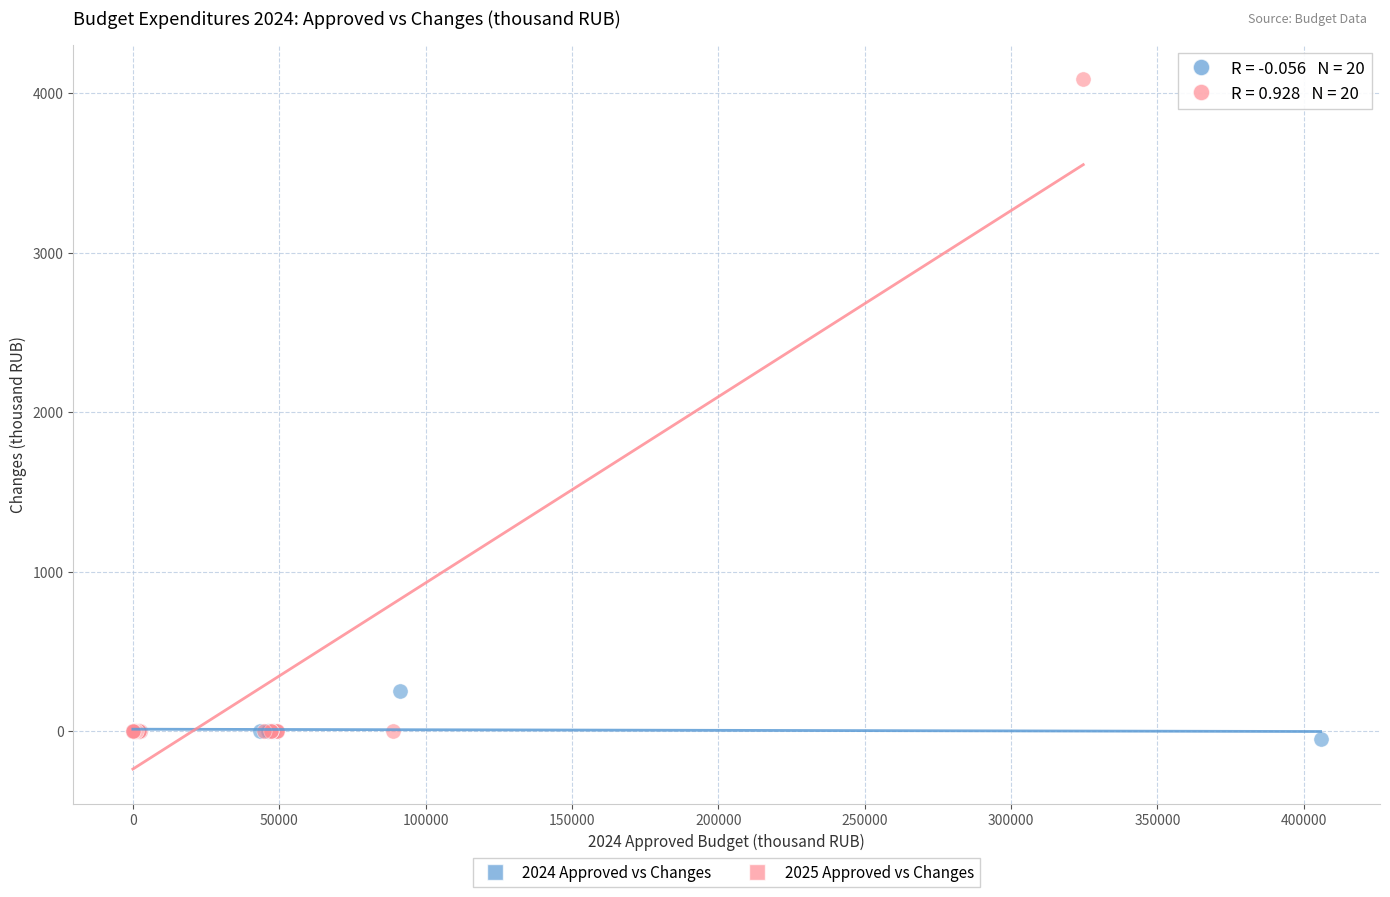

Which series contains the highest Y value?

2025 Approved vs Changes